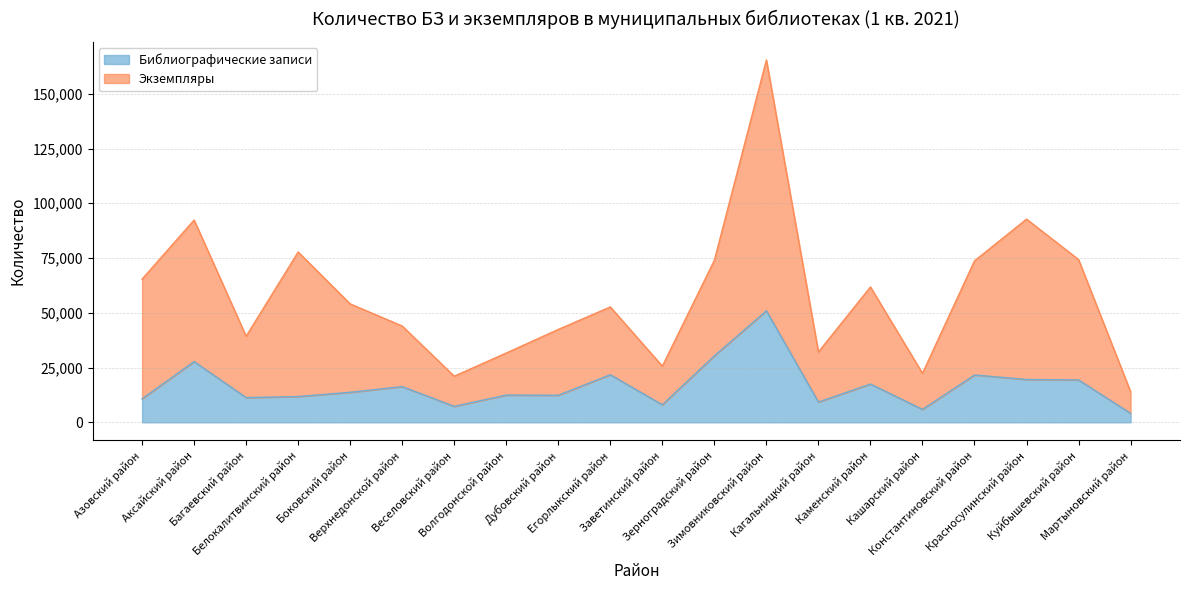

Which series has the largest total across all categories?

Экземпляры